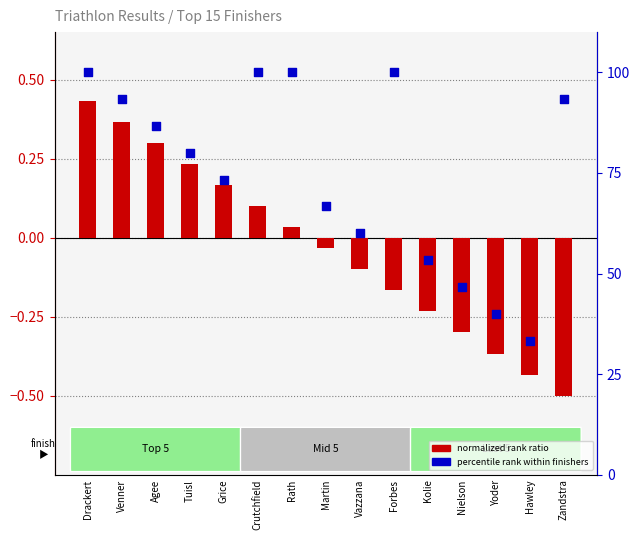

Which series has the largest Y range (max minus min)?

percentile rank within finishers